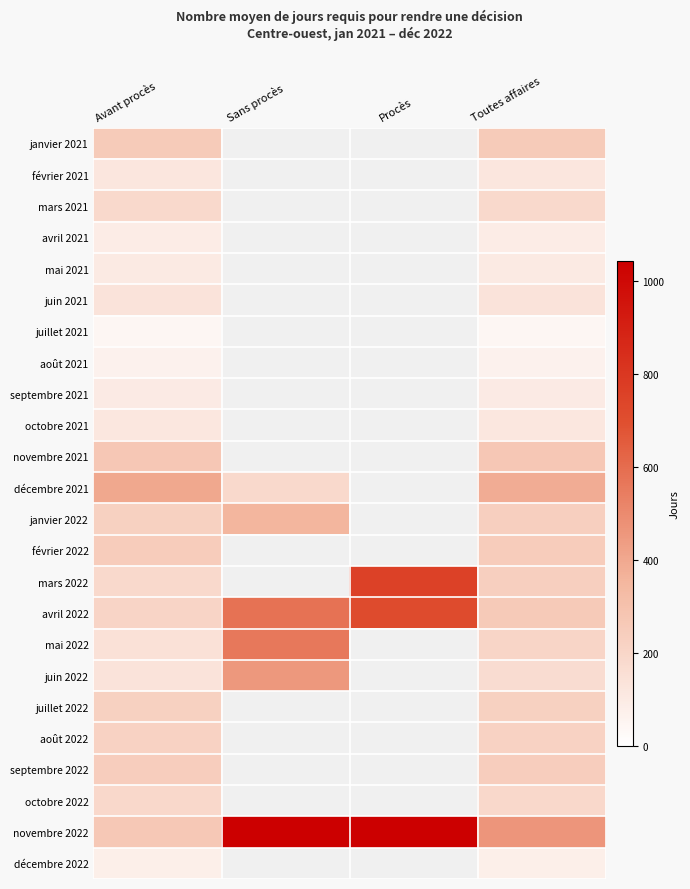

Which category has the highest value across all series?

Sans procès